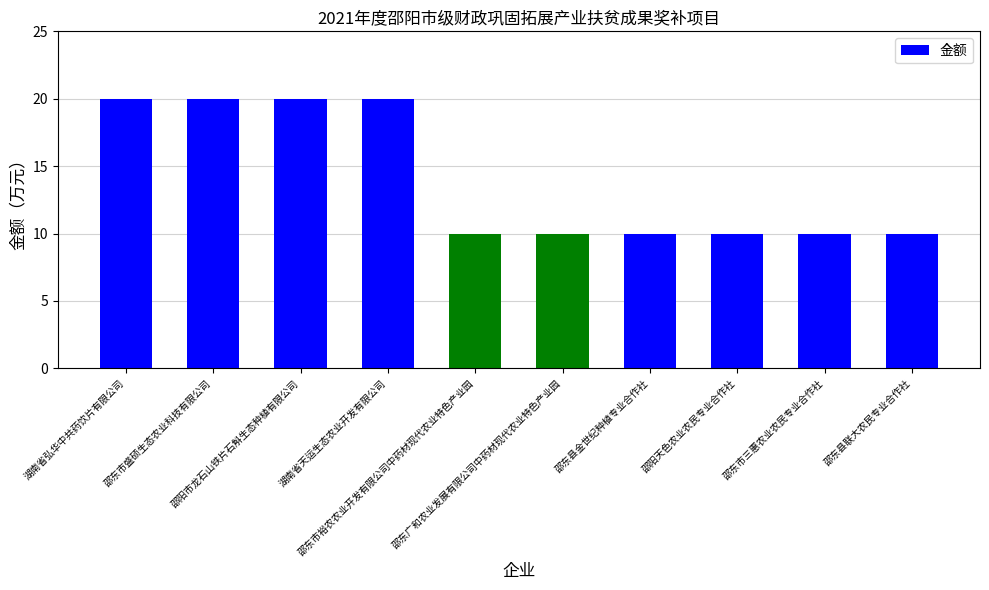

How many values are between 10 and 20?

10